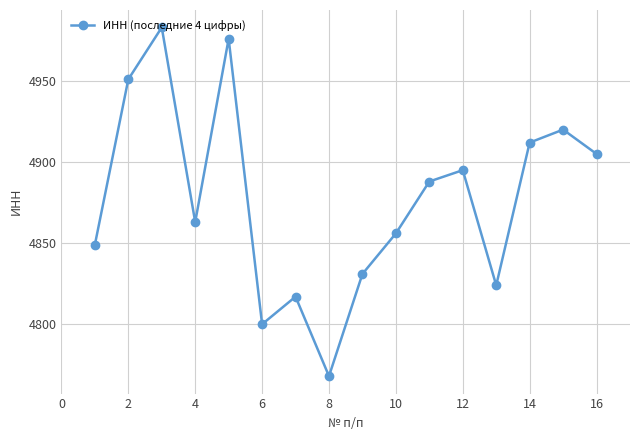

What is the minimum value shown in the chart?

4768